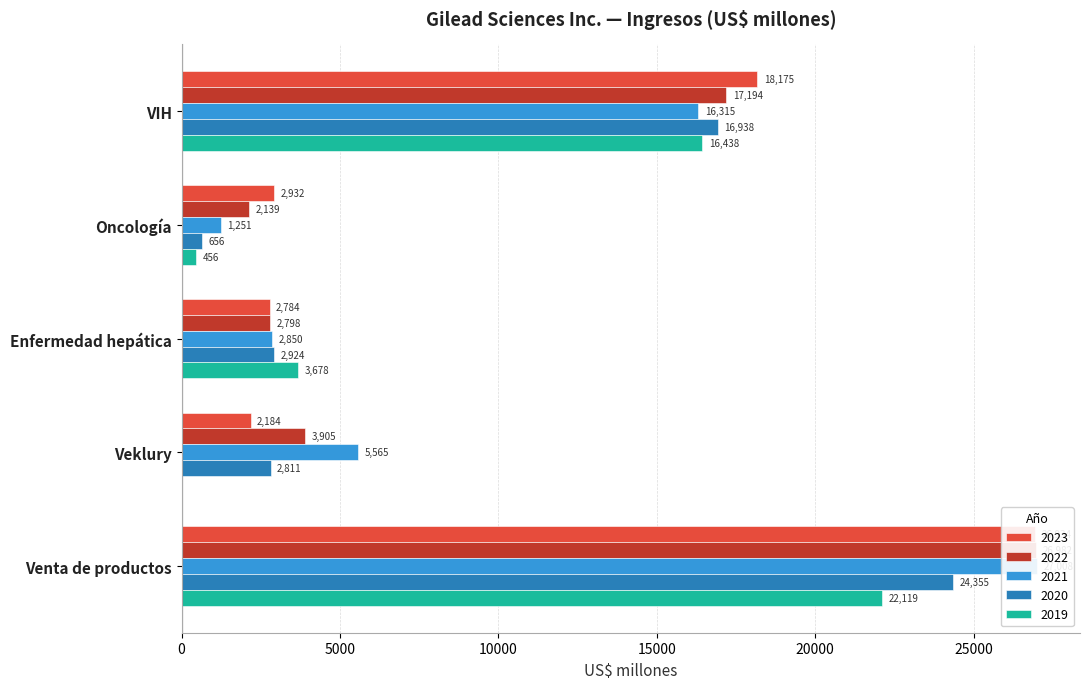

What is the label of the 1st bar from the left?

VIH